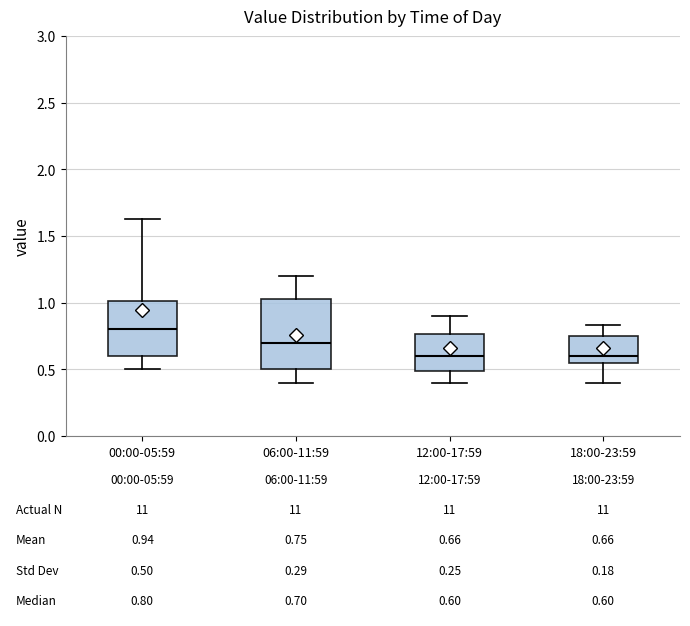

Which box's median line is the highest?

00:00-05:59